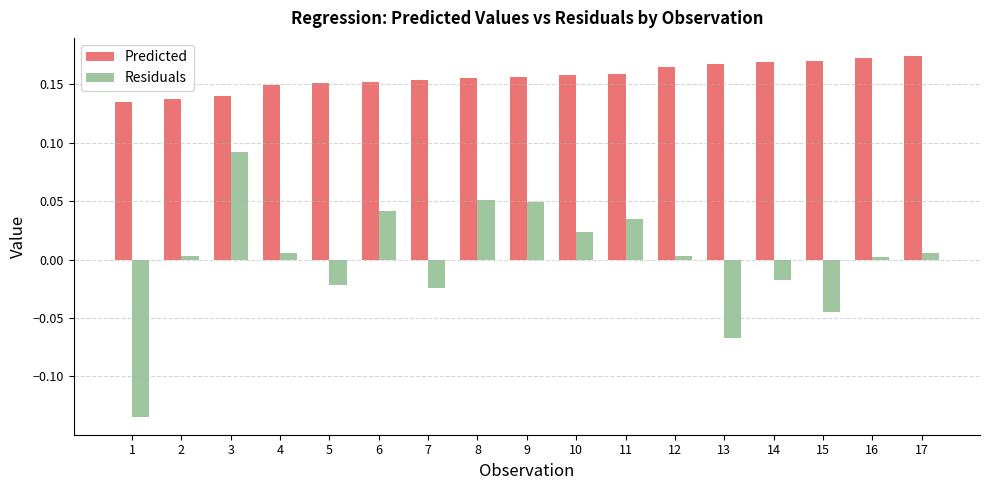

What are all the series names shown in the legend?

Predicted, Residuals